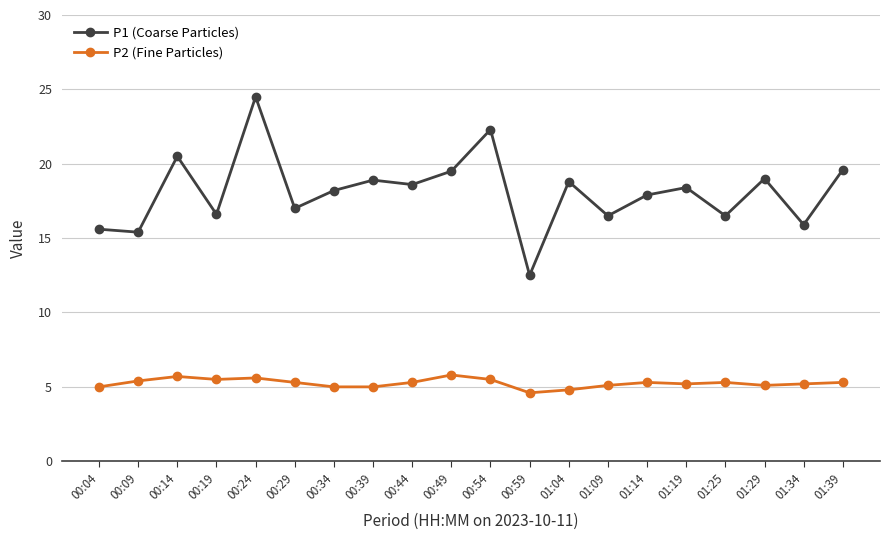

How many lines are shown in the chart?

2